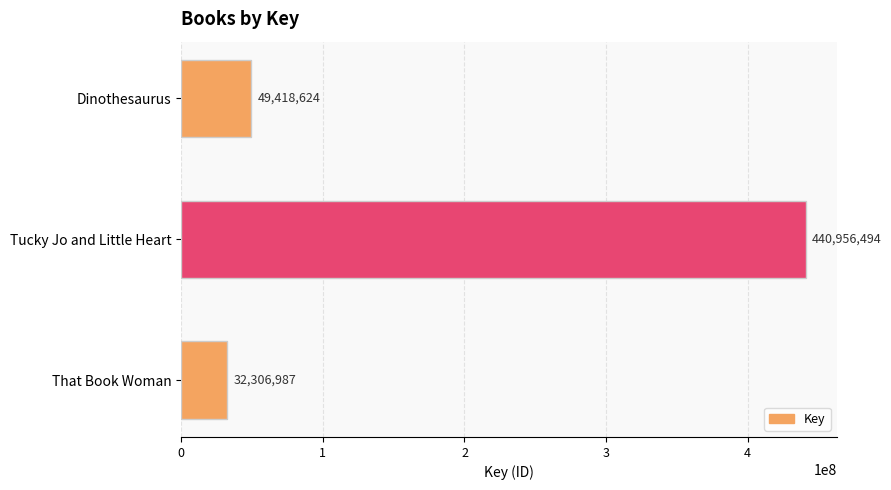

What is the average value?

174227368